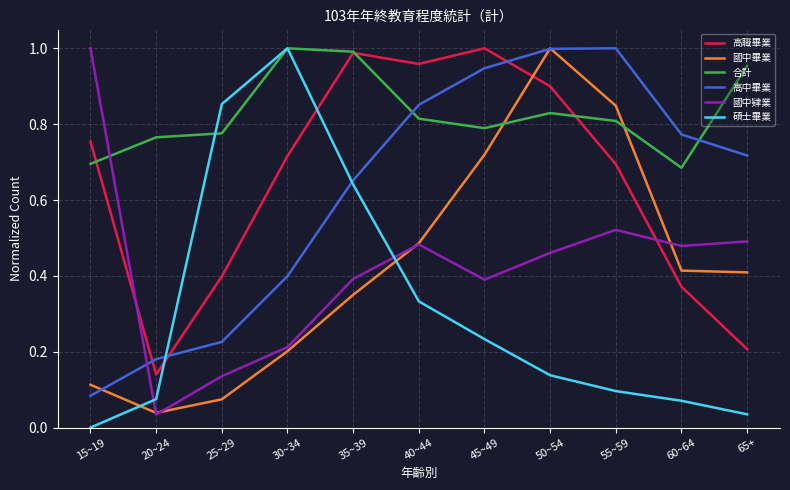

At which label is 國中畢業 closest to 0?

20~24